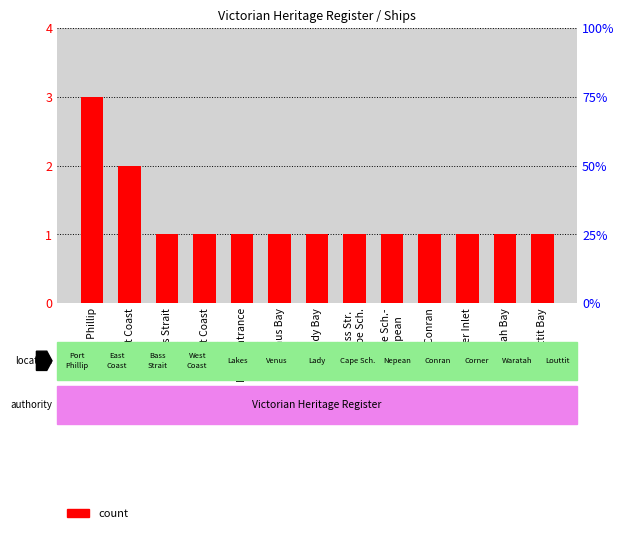

What is the difference between the second highest and second lowest values?

1